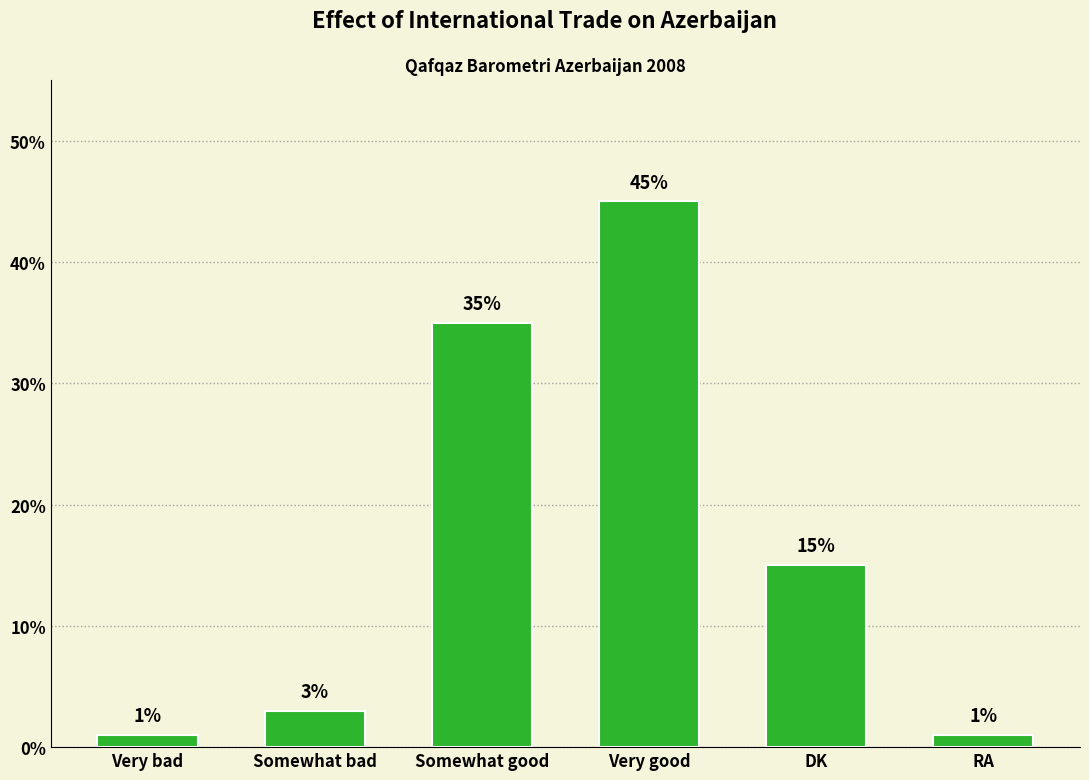

Reading left to right, extract all data points from this chart.

Very bad=1	Somewhat bad=3	Somewhat good=35	Very good=45	DK=15	RA=1